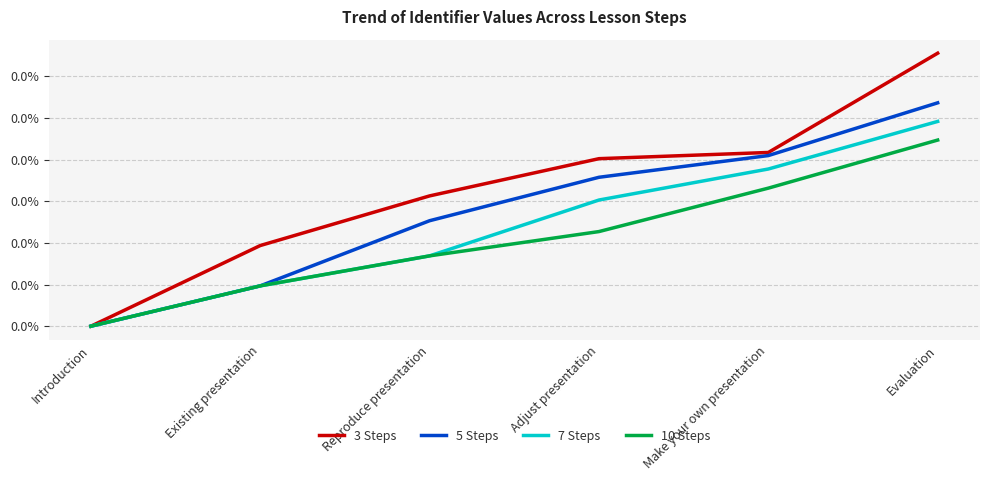

What are all the series names shown in the legend?

3 Steps, 5 Steps, 7 Steps, 10 Steps